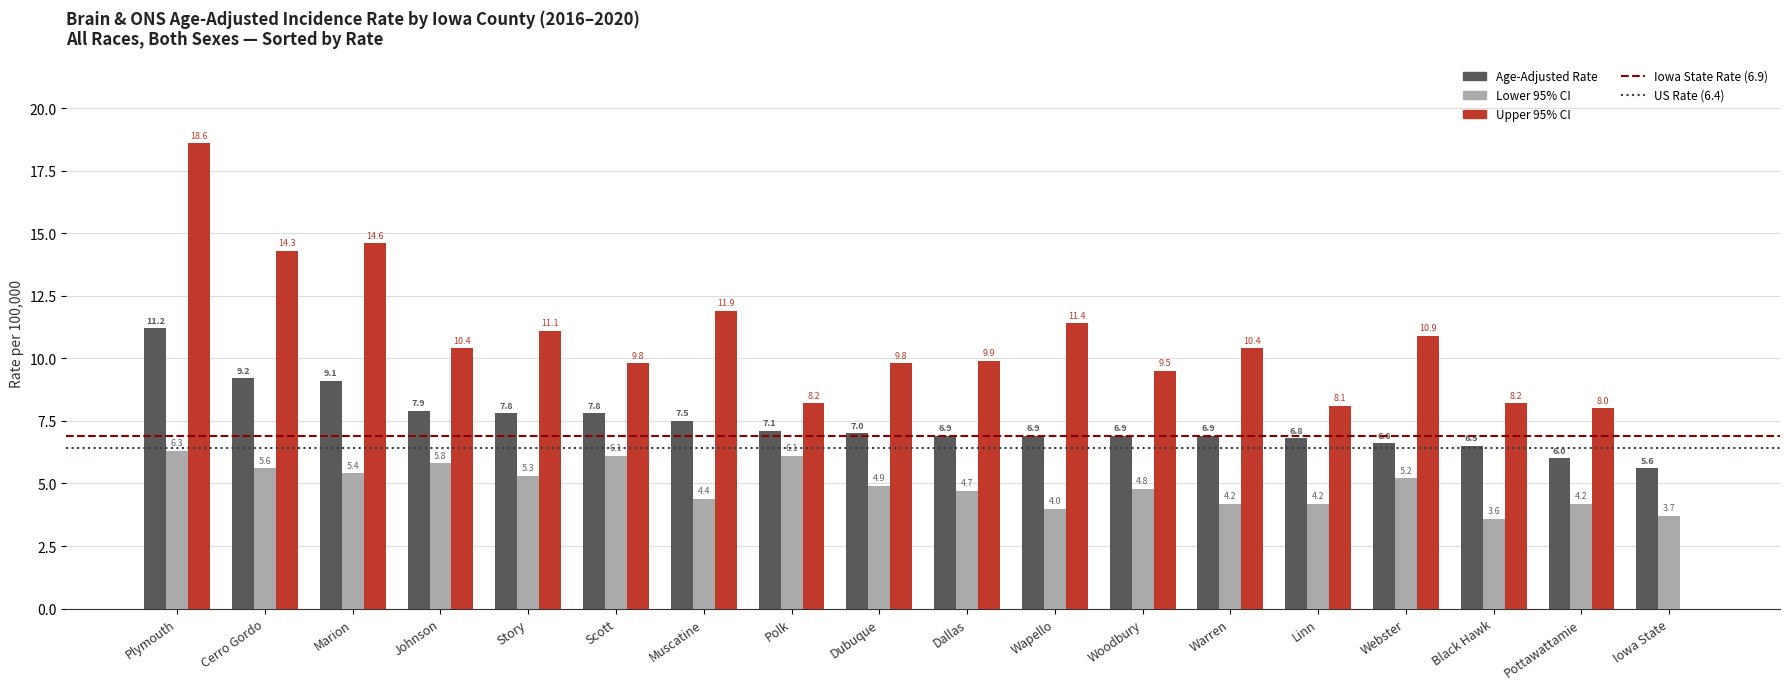

The value of Age-Adjusted Rate at Johnson is 7.9. True or false?

True